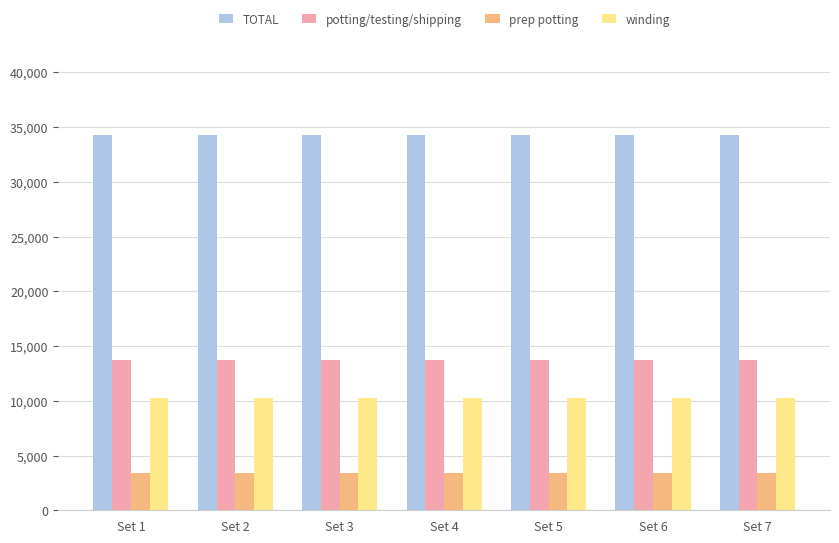

What is the greatest value displayed?

34300